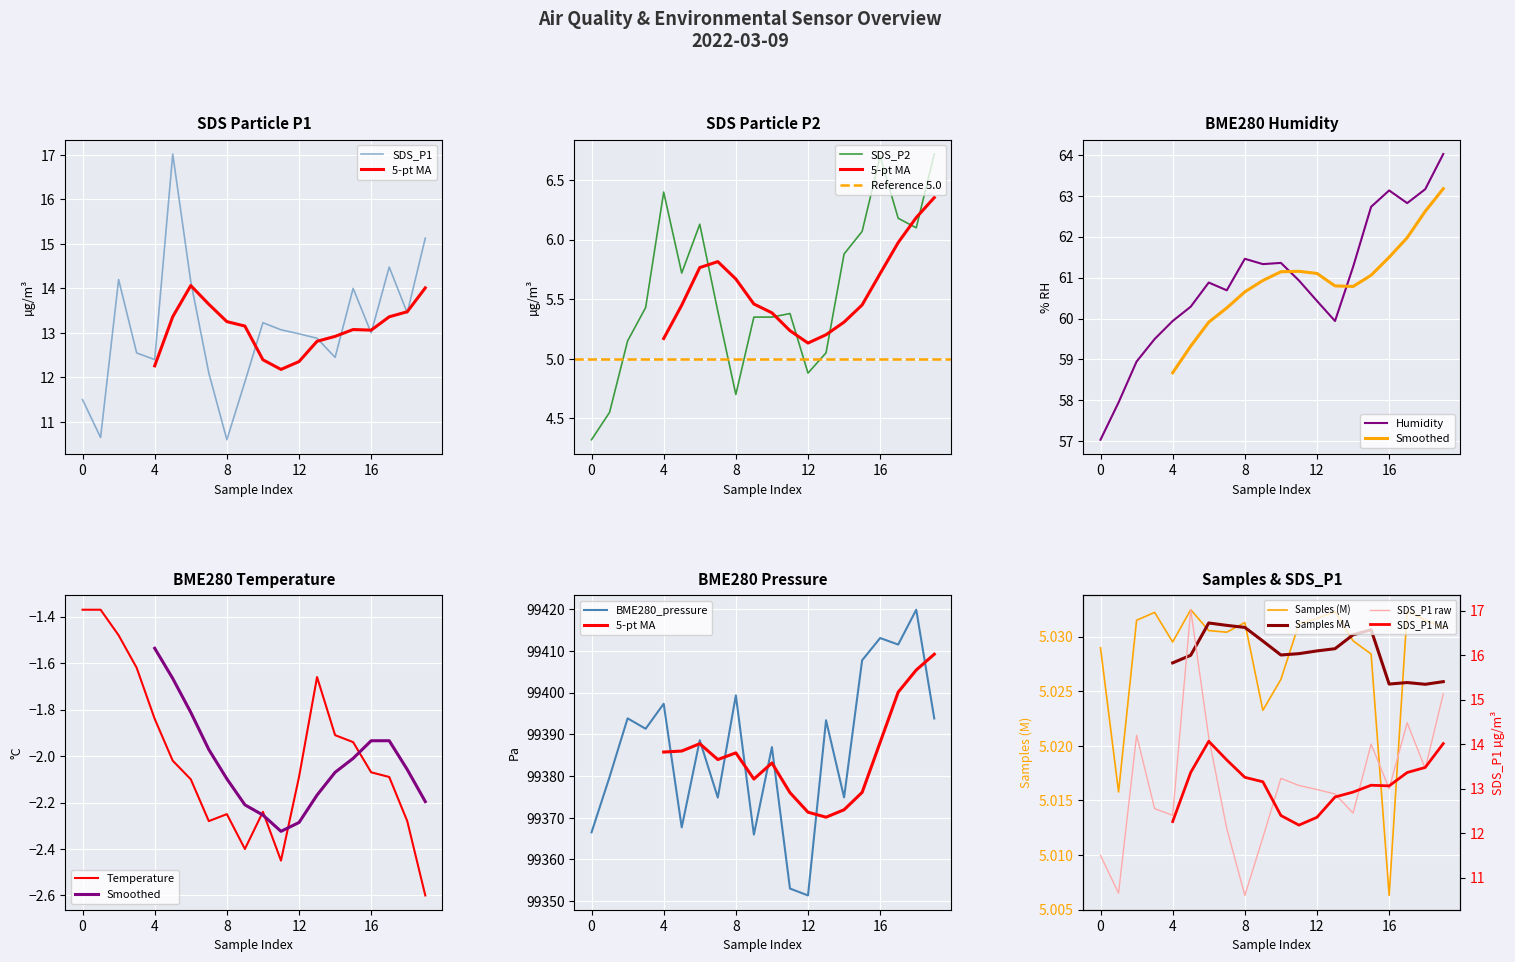

Which category has the lowest value in the BME280_temperature series?

19